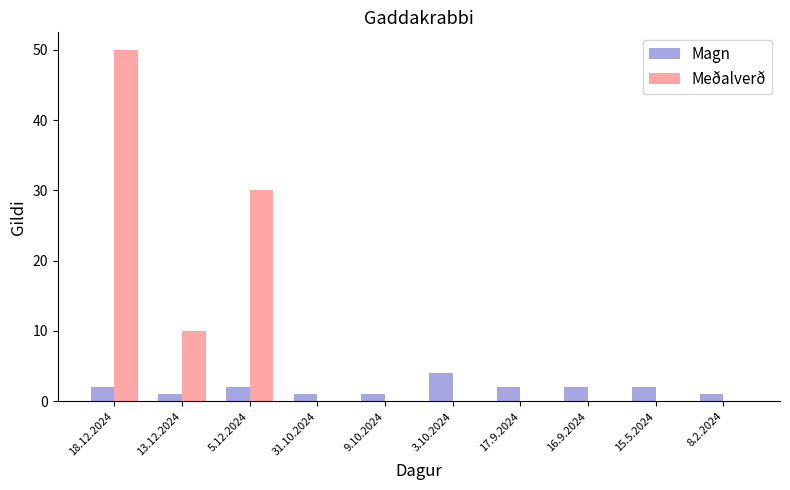

Is it true that Meðalverð equals 28 at 3.10.2024?

False